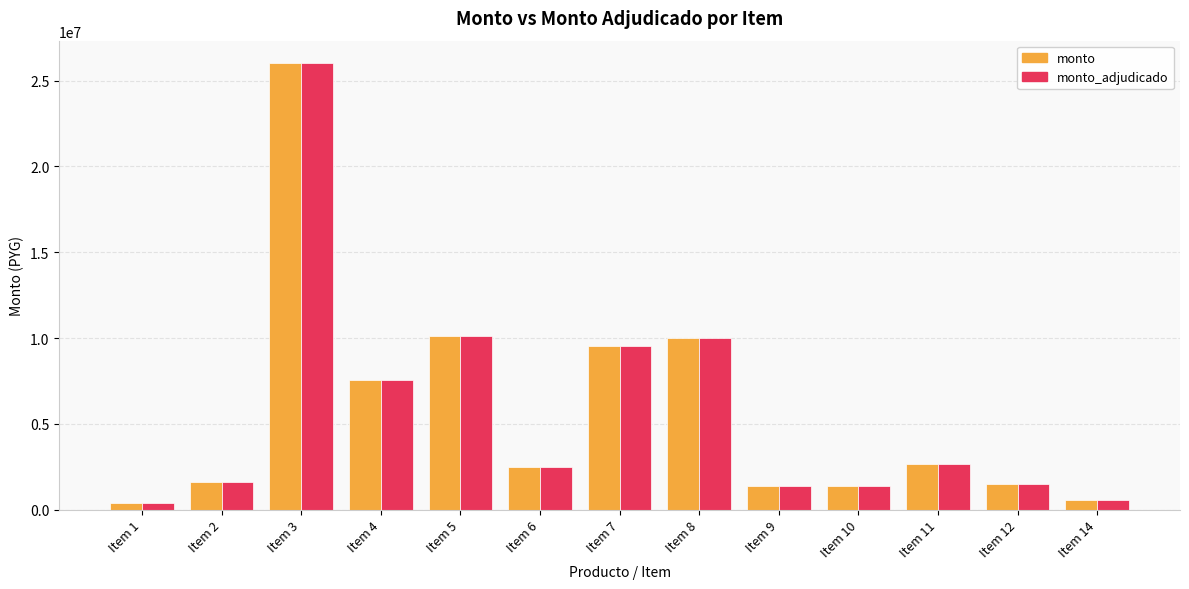

What is the minimum value shown in the chart?

422000